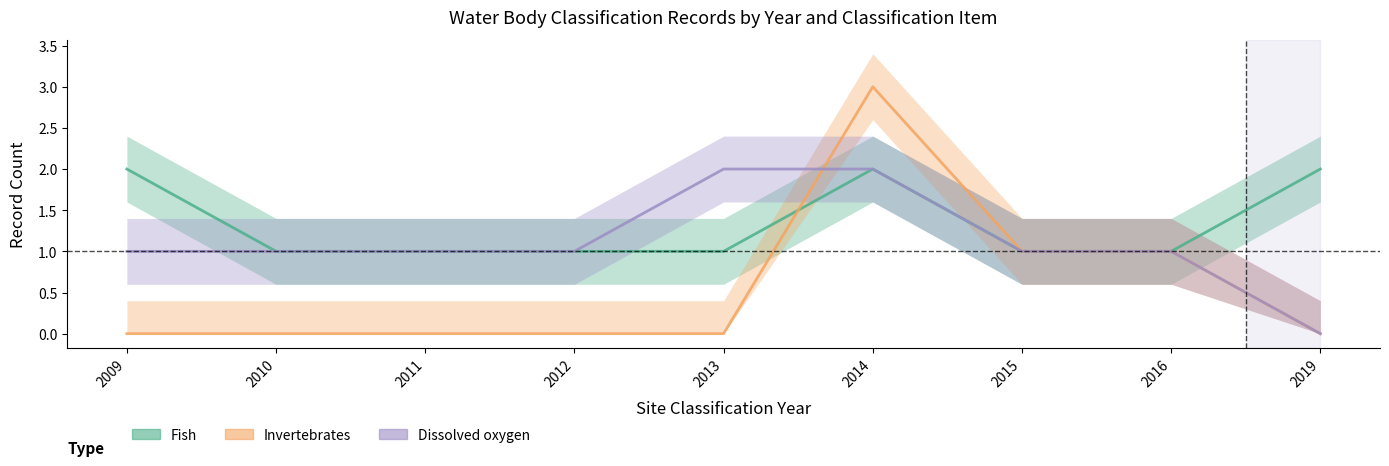

What is the value of the Fish point at the 1st from the left?

2